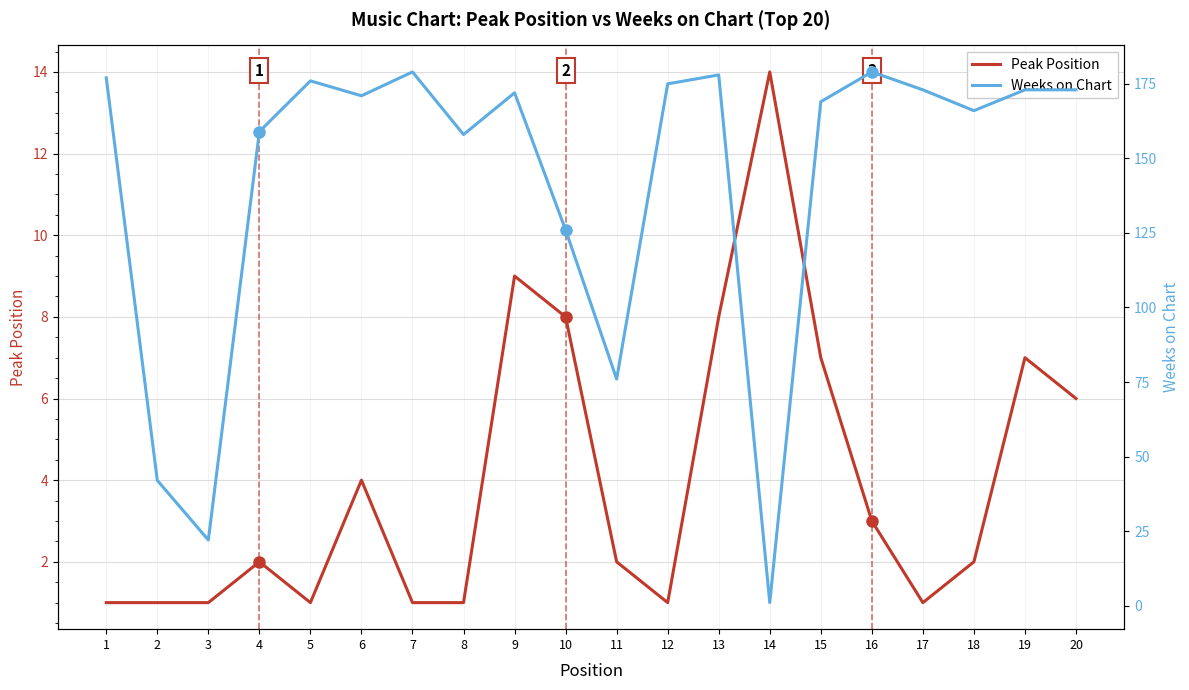

Reading left to right, what are all the values shown in this chart?

Peak Position: 1	1	1	2	1	4	1	1	9	8	2	1	8	14	7	3	1	2	7	6
Weeks on Chart: 177	42	22	159	176	171	179	158	172	126	76	175	178	1	169	179	173	166	173	173